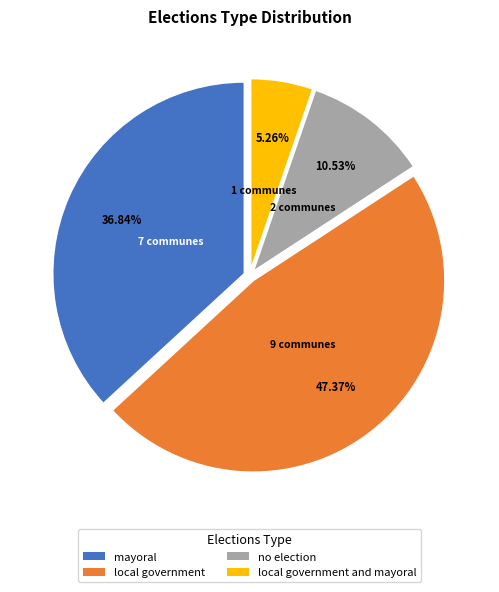

To the nearest percent, what is the difference between the no election and local government slice percentages?

37%